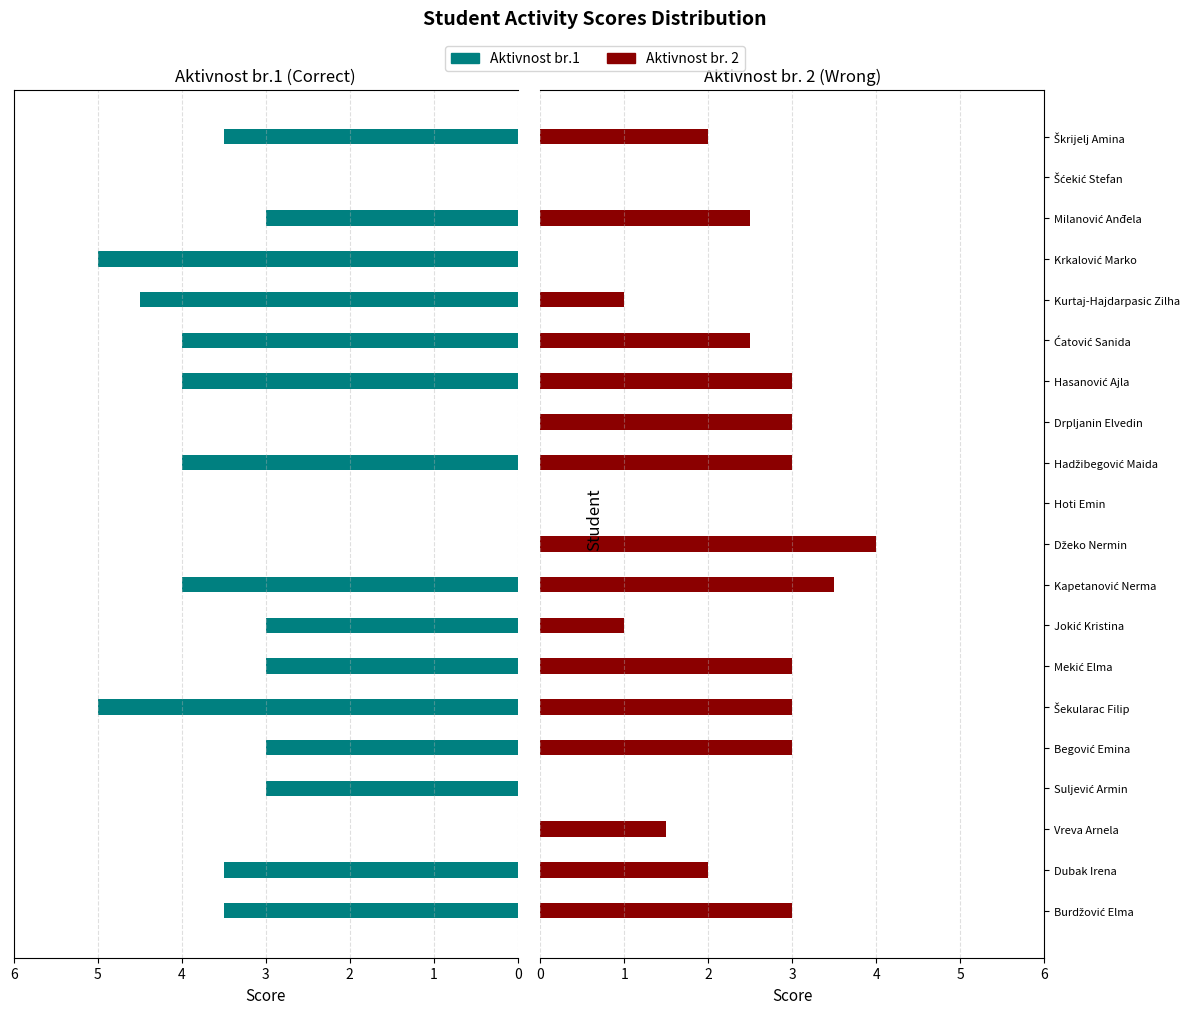

How many categories are shown in the chart?

20